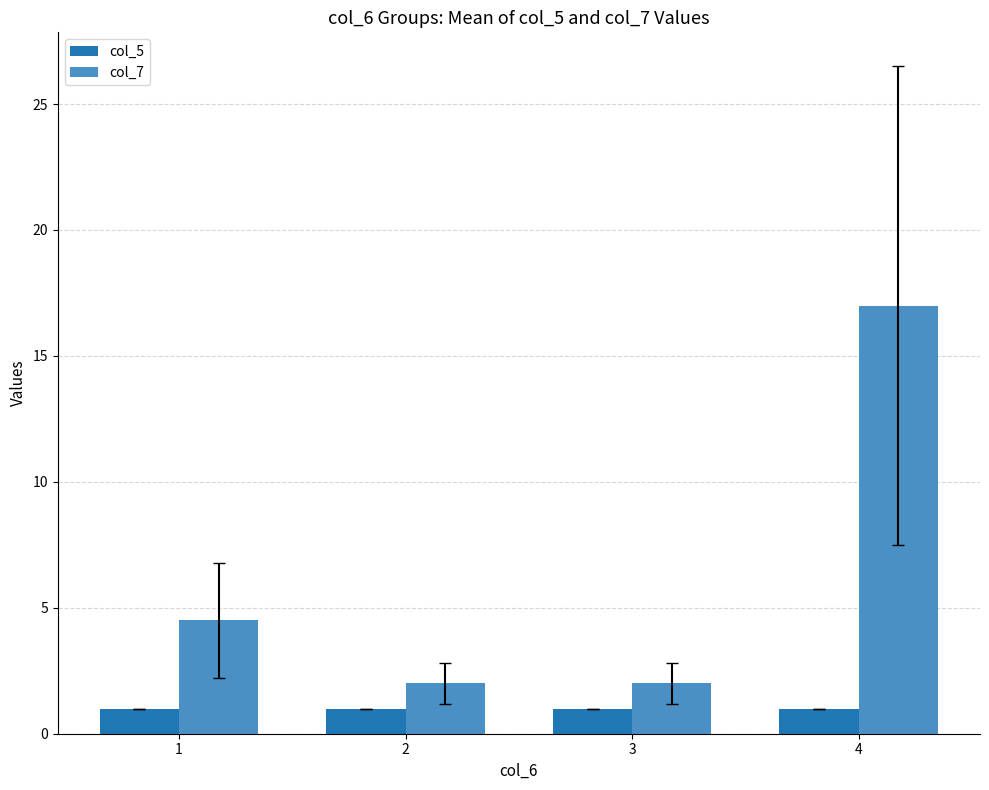

Which series has the widest spread of values?

col_7